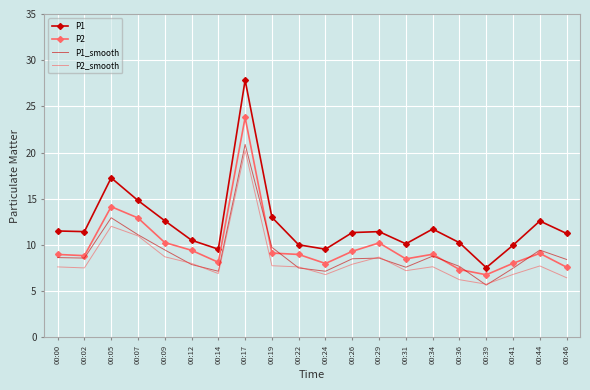

Which series has the widest spread of values?

P1